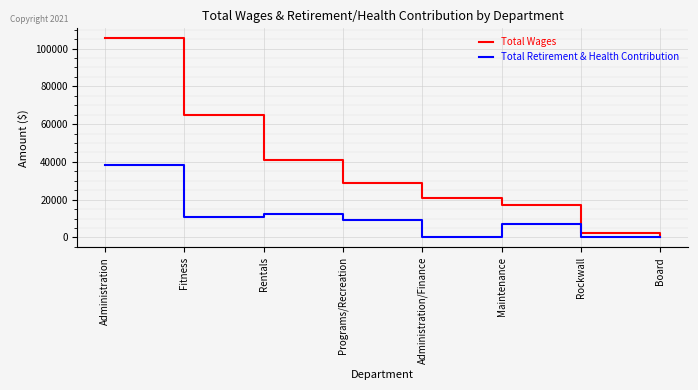

At which category does the chart reach its peak across all series?

Administration